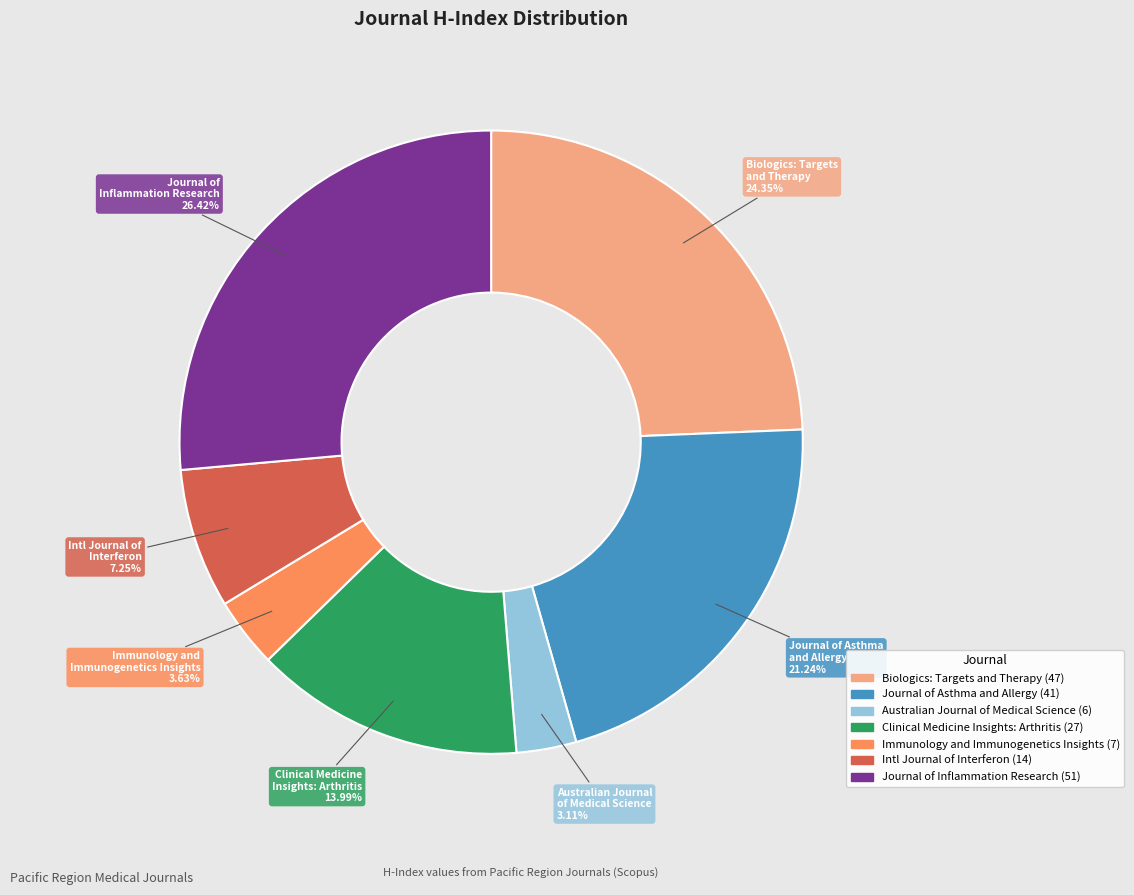

Is there a majority slice in this chart?

No